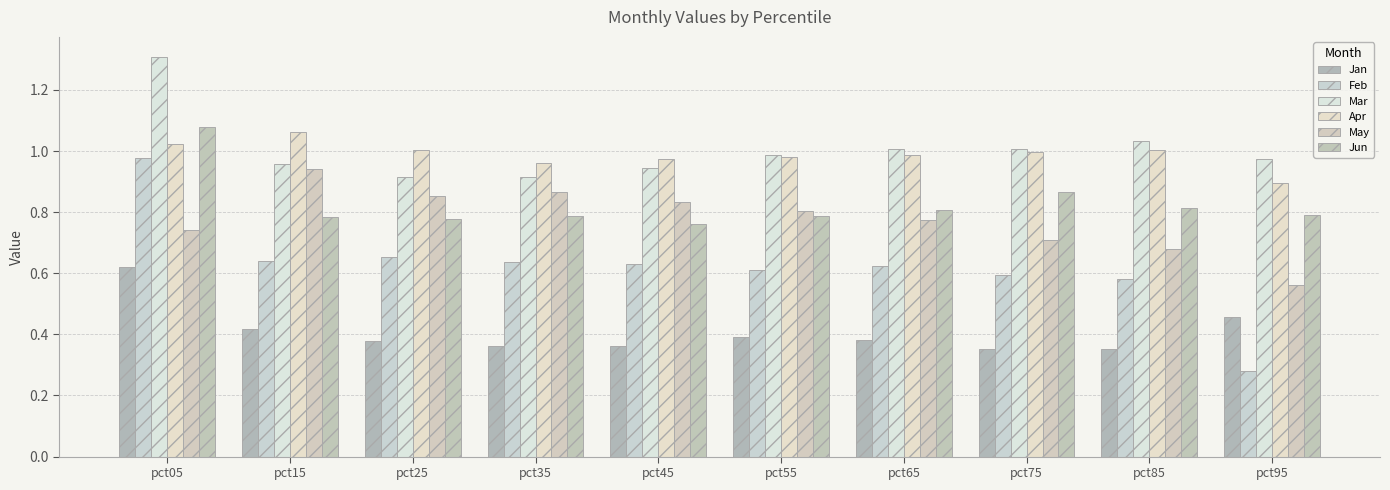

Which series changed the most between pct15 and pct35?

Apr